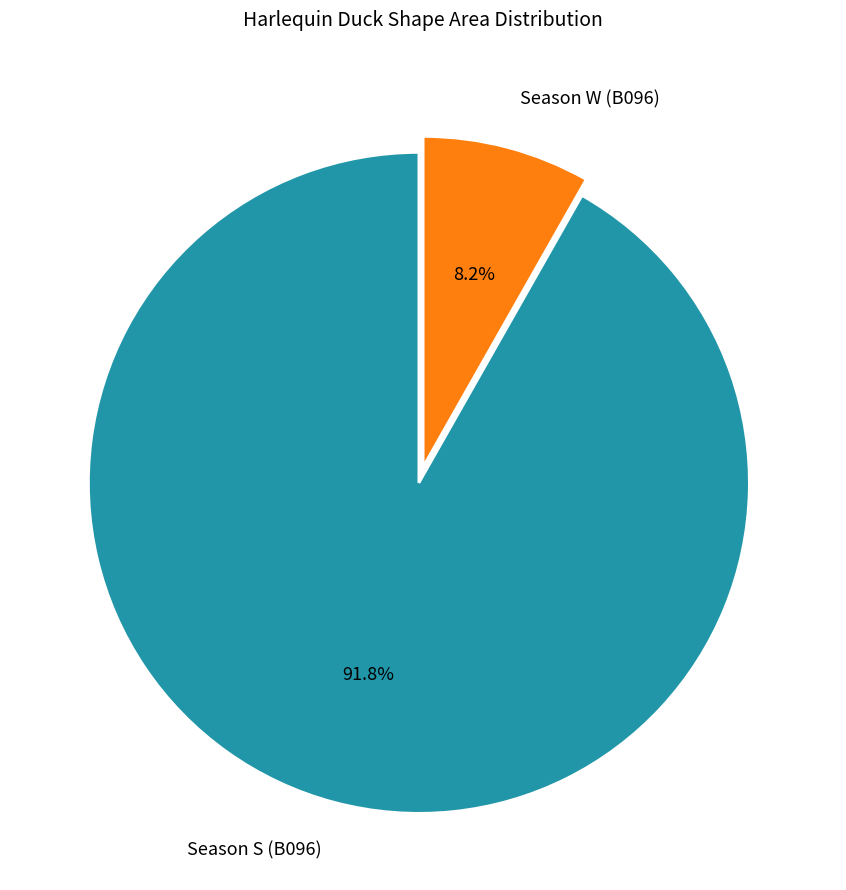

Rank the categories by value from lowest to highest.

Season W (B096), Season S (B096)